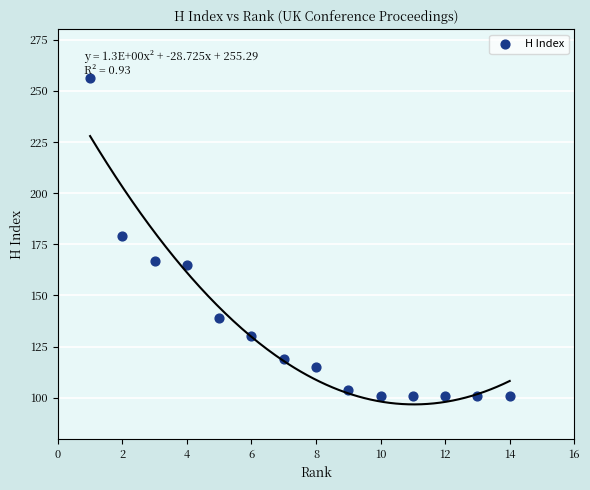

What is the range of X values (max minus min)?

13